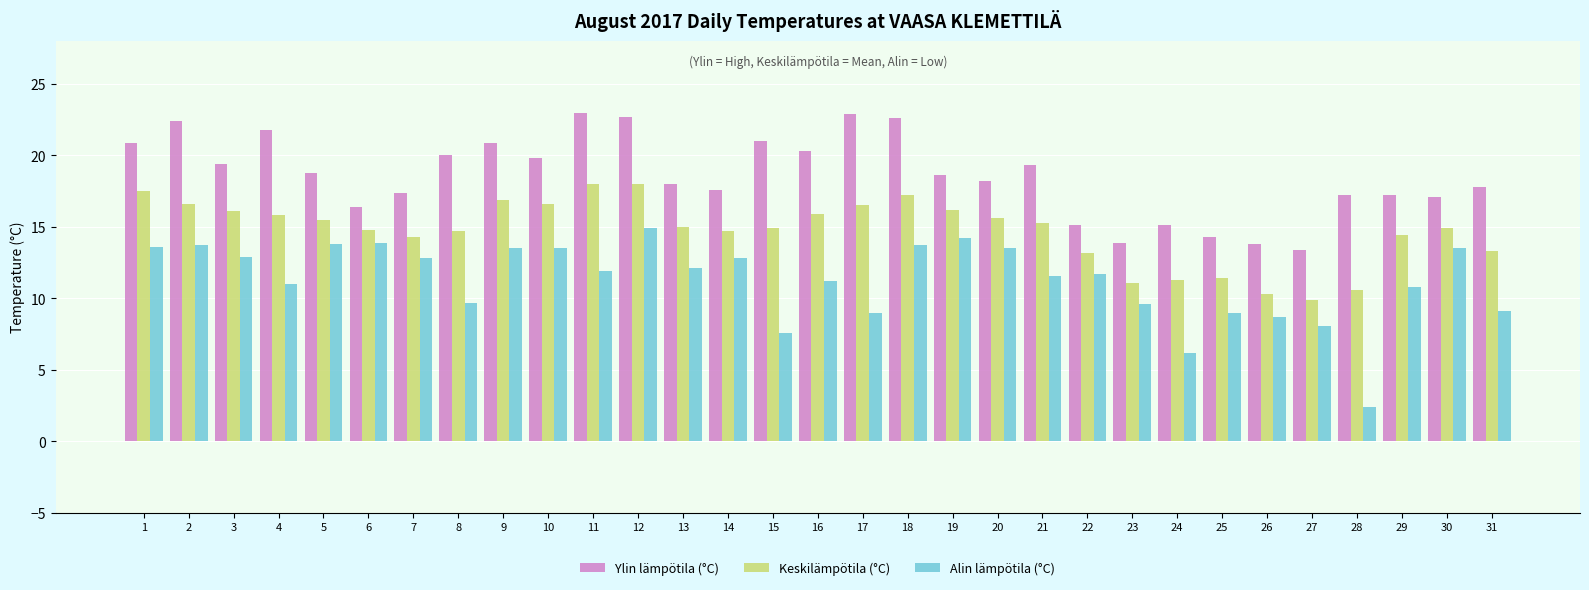

What is the value of the Keskilämpötila (°C) bar at the 25th from the left?

11.4